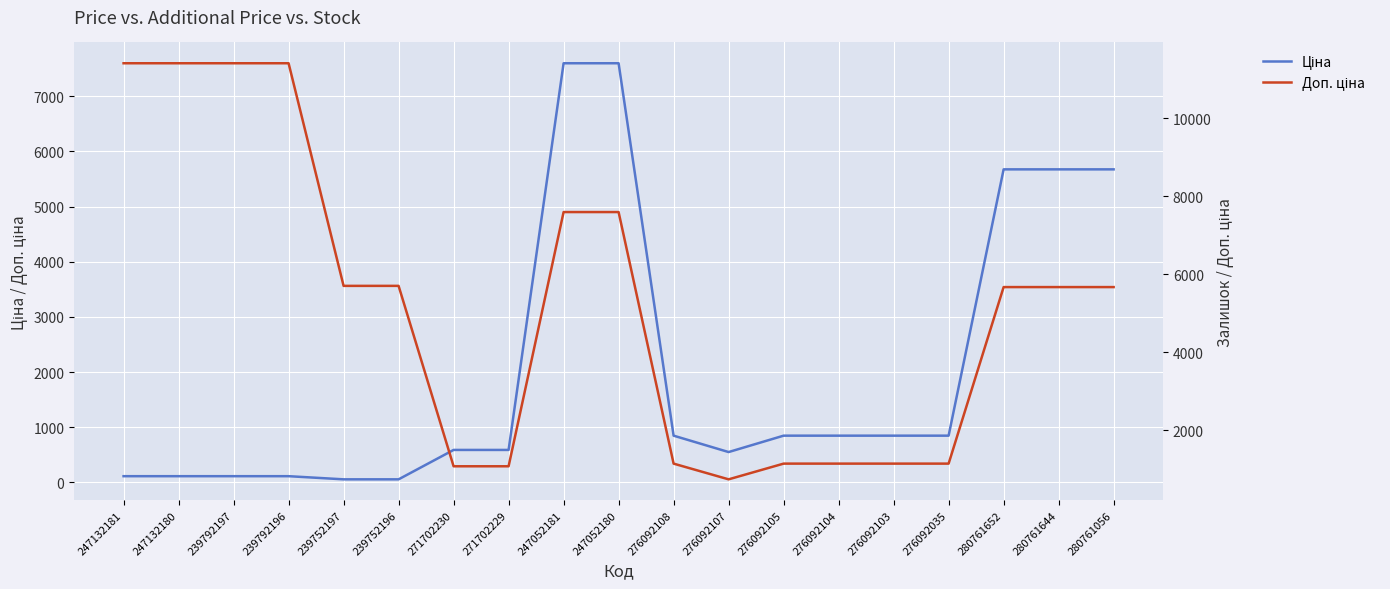

Where is the first local minimum for Доп. ціна?

276092107